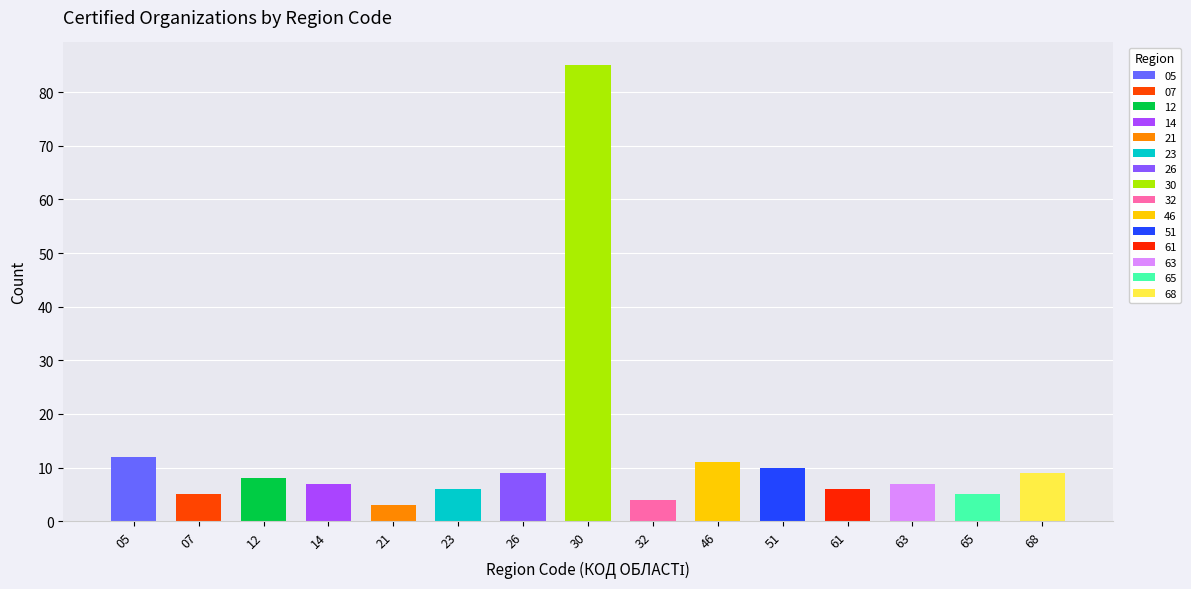

True or false: the data shows 12 at 12.

False